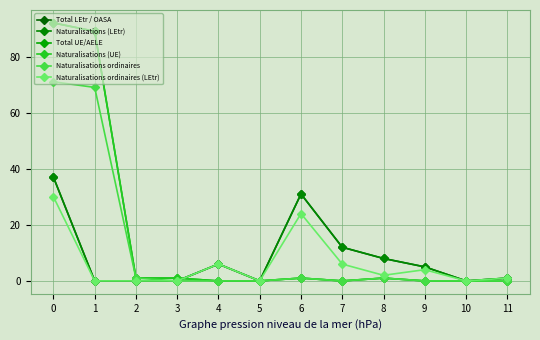

Count the number of categories in the chart.

12